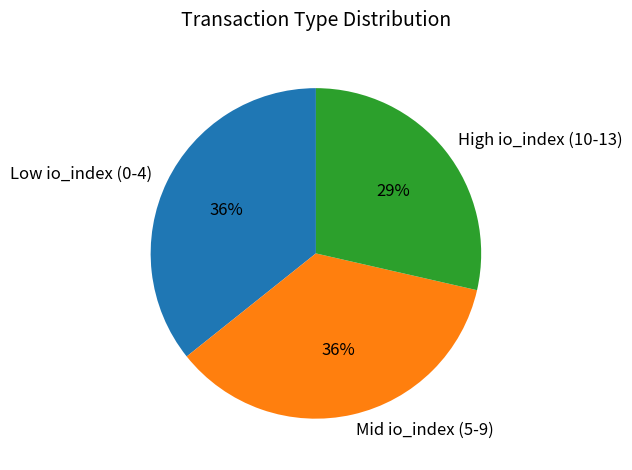

What is the ratio of the value at High io_index (10-13) to the value at Low io_index (0-4)?

0.8